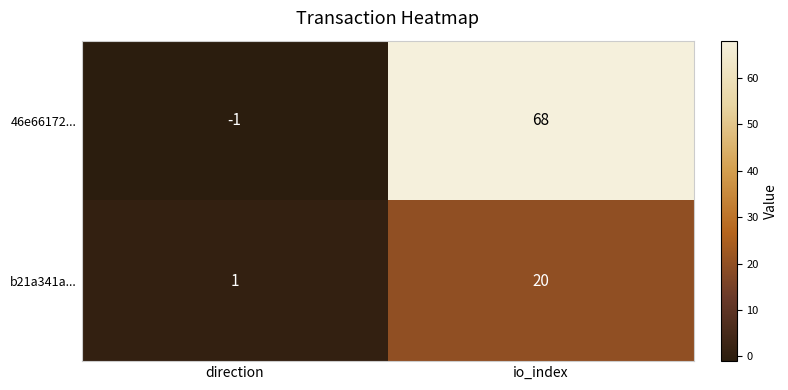

At which label is 46e66172... closest to 33?

direction